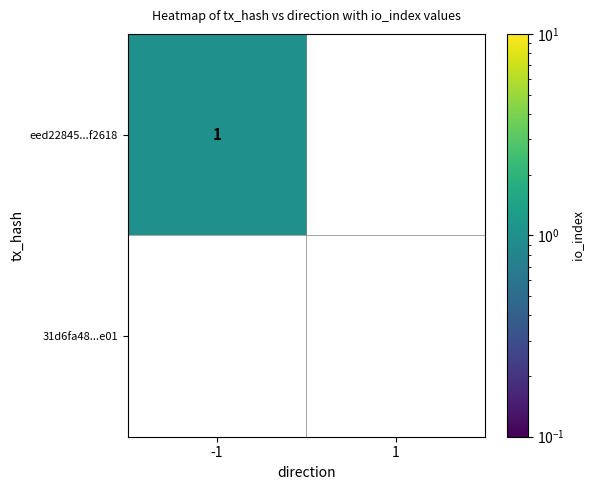

The value of eed22845...f2618 at -1 is 1. True or false?

True